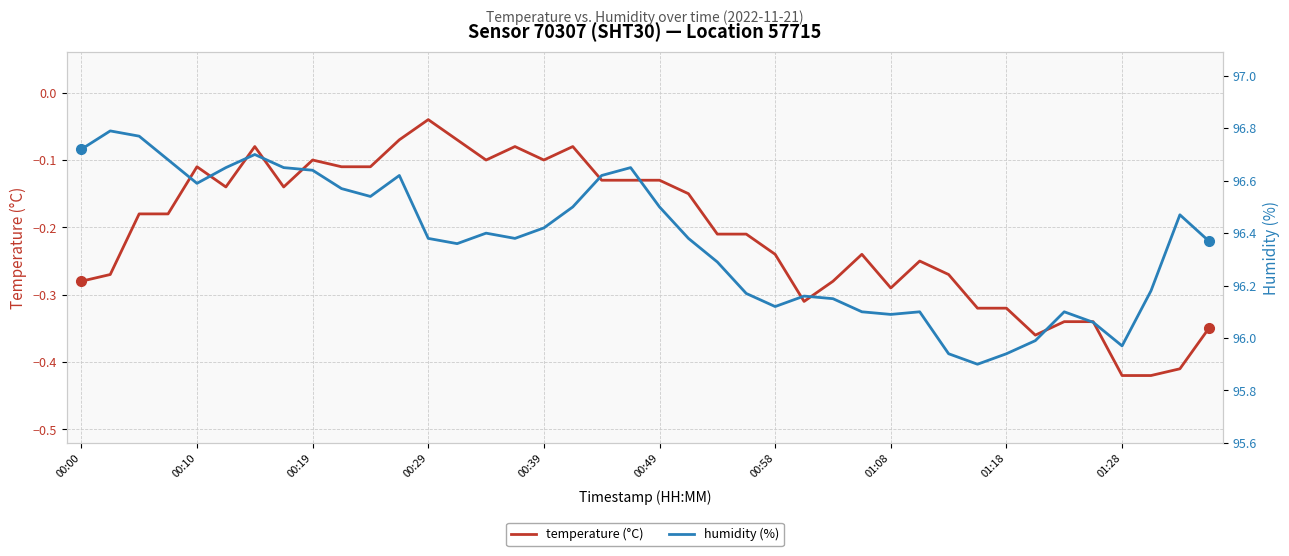

What is the sum of all humidity (%) values?

3854.6